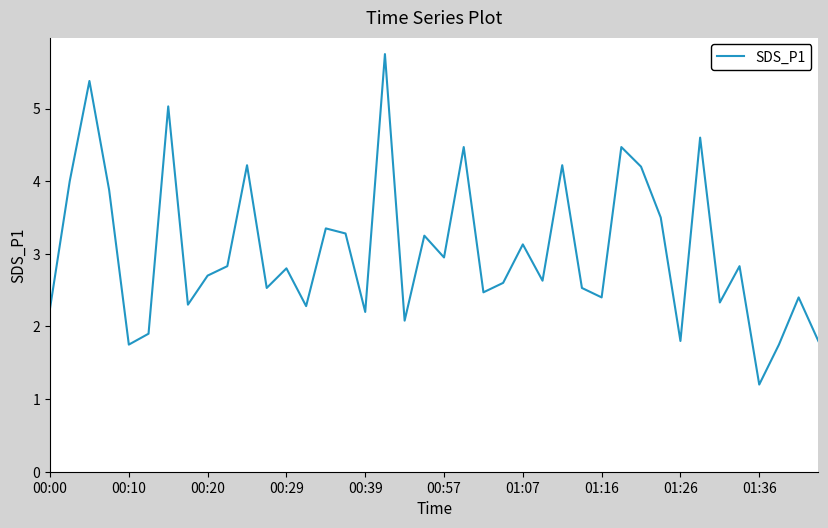

What is the sum of all values?

122.0